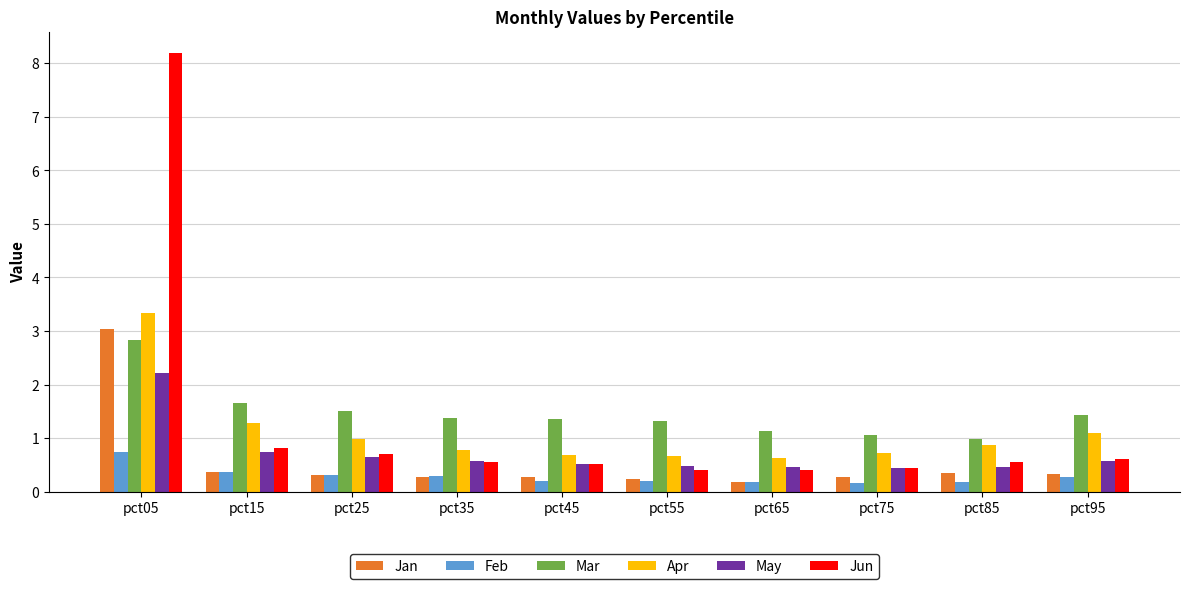

At which category is the sum across all series the highest?

pct05